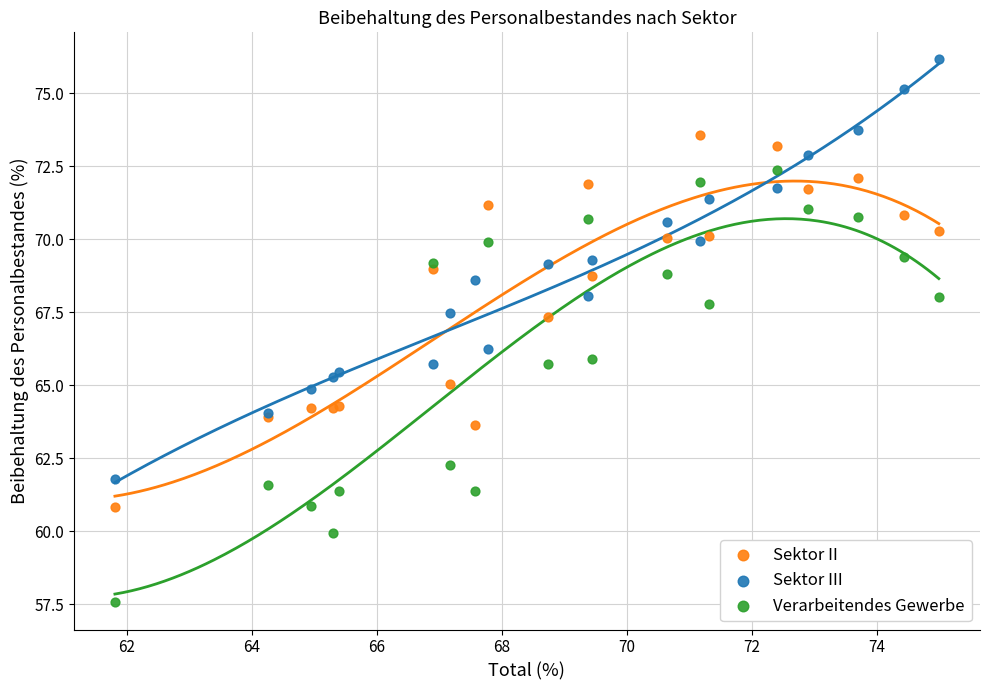

Which series contains the lowest Y value?

Verarbeitendes Gewerbe